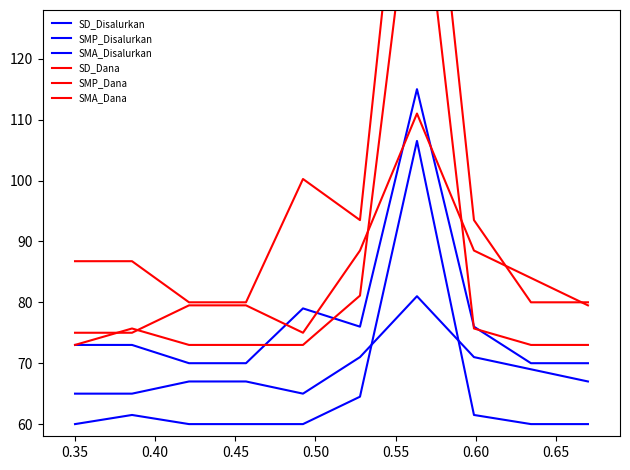

Rank the series by their maximum value, from lowest to highest.

SD_Disalurkan, SMA_Disalurkan, SD_Dana, SMP_Disalurkan, SMA_Dana, SMP_Dana